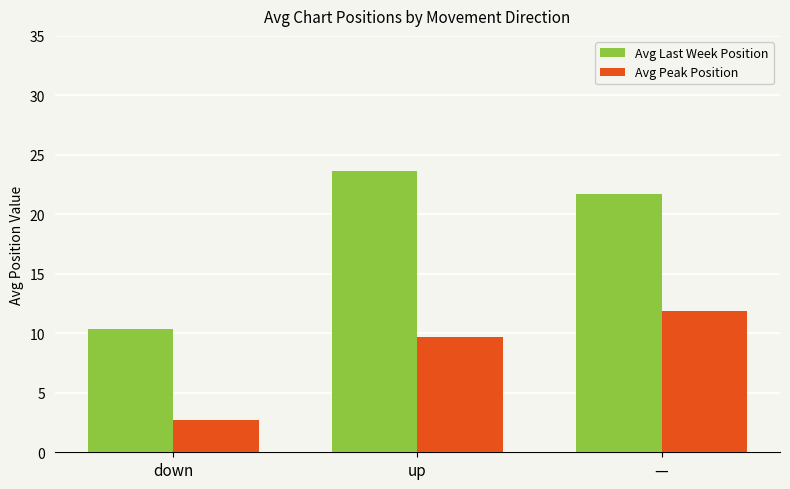

Which category has the highest value in the Avg Peak Position series?

—